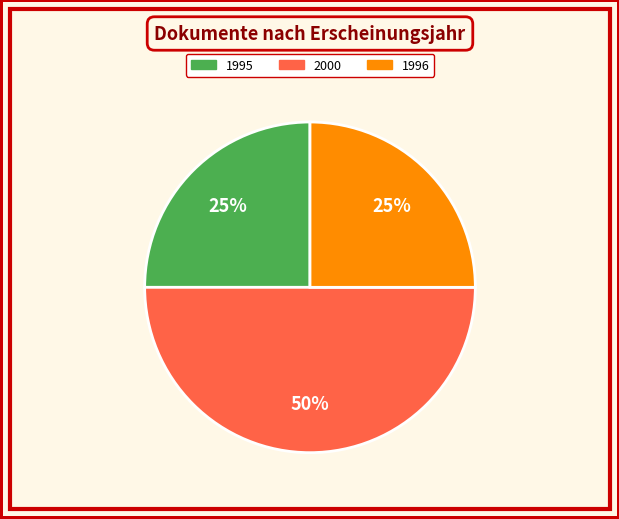

To the nearest percent, what is the average slice percentage?

33%